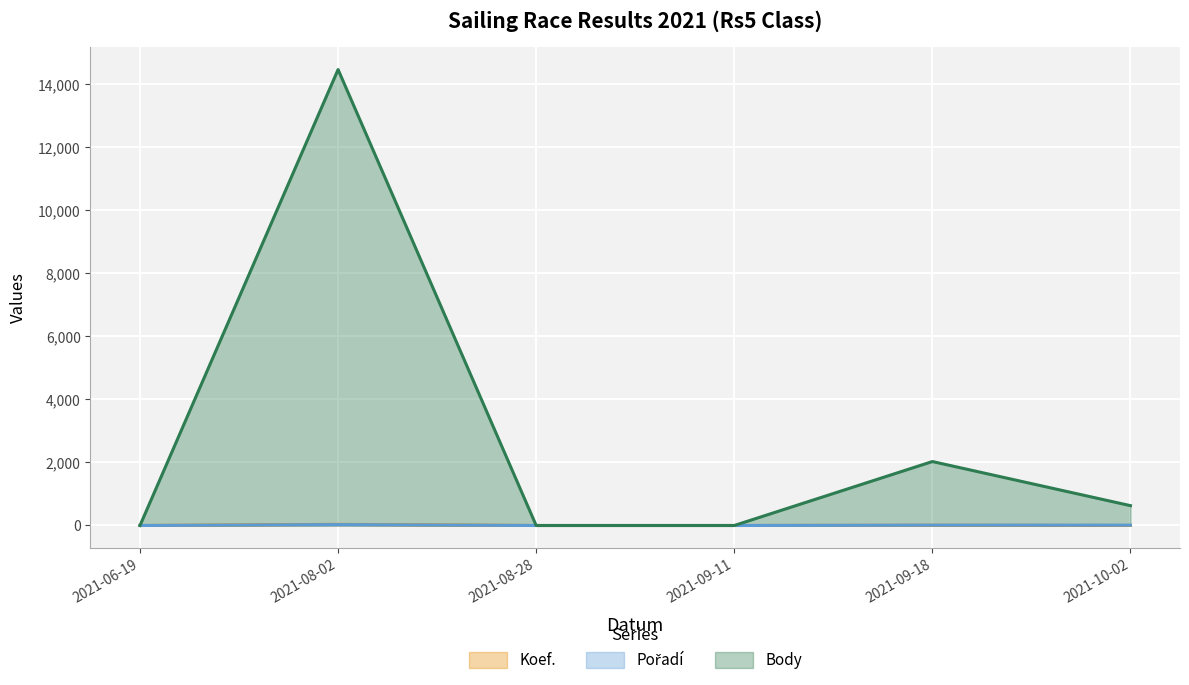

What is the greatest value displayed?

14473